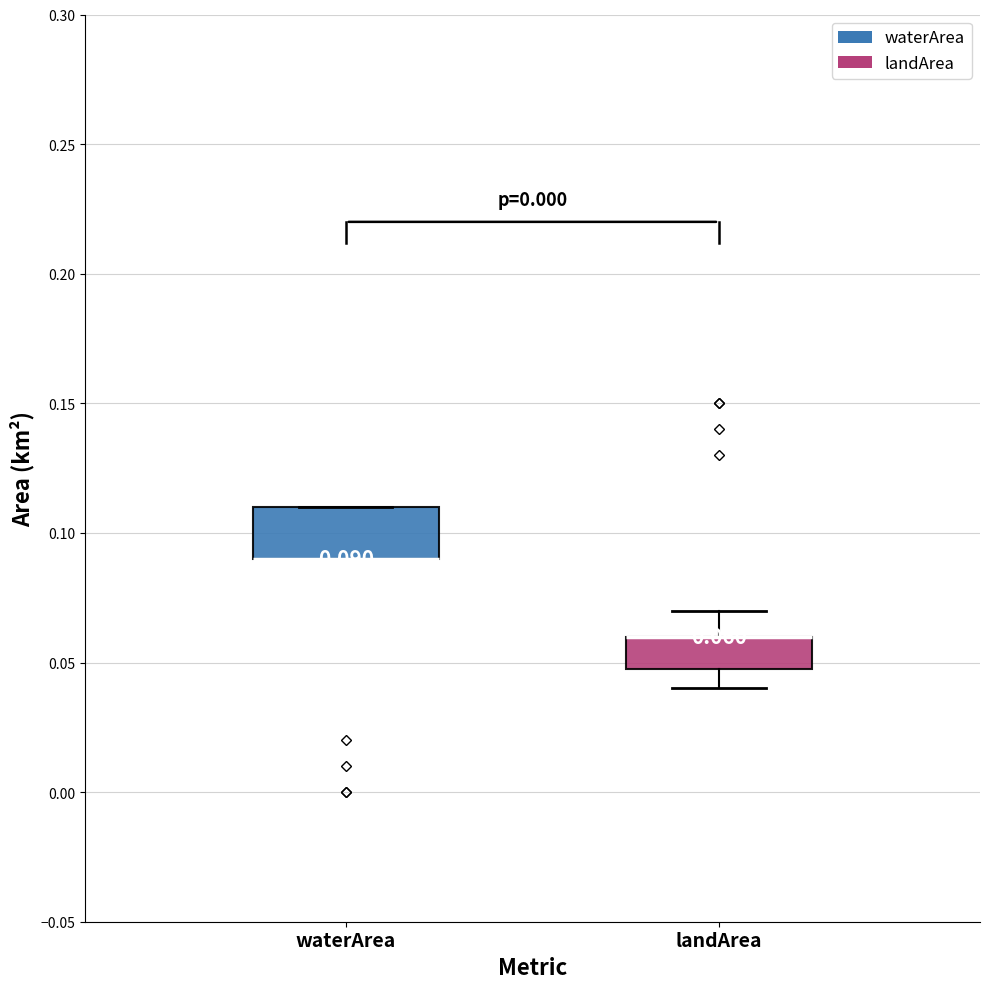

Comparing the boxes themselves (not the whiskers), which one is the tallest?

waterArea